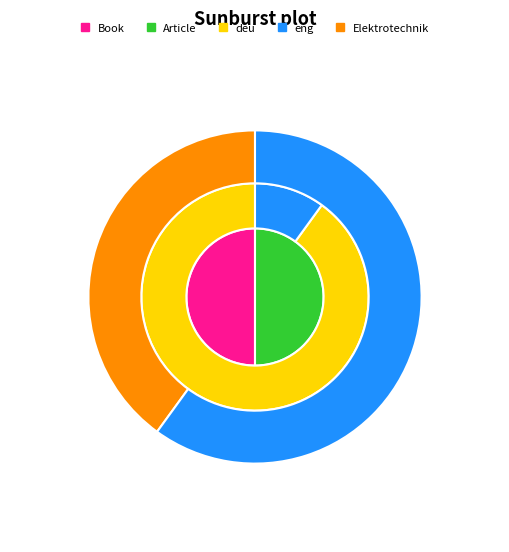

The 1989 slice represents 61% of the pie. True or false?

False